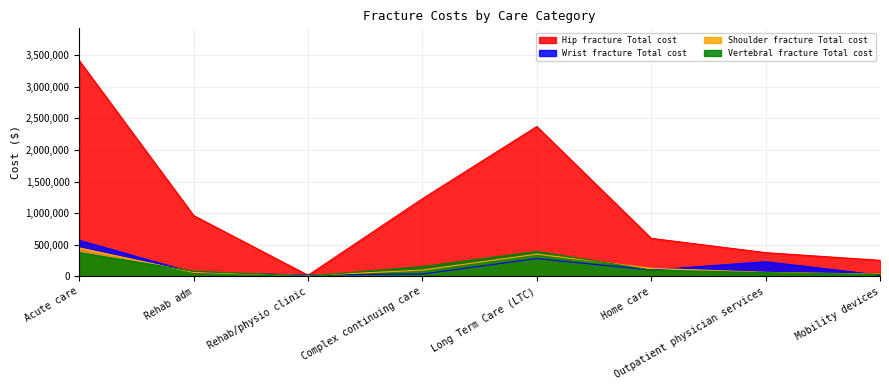

What is the difference between the maximum and minimum values in the Wrist fracture Total cost series?

550177.5